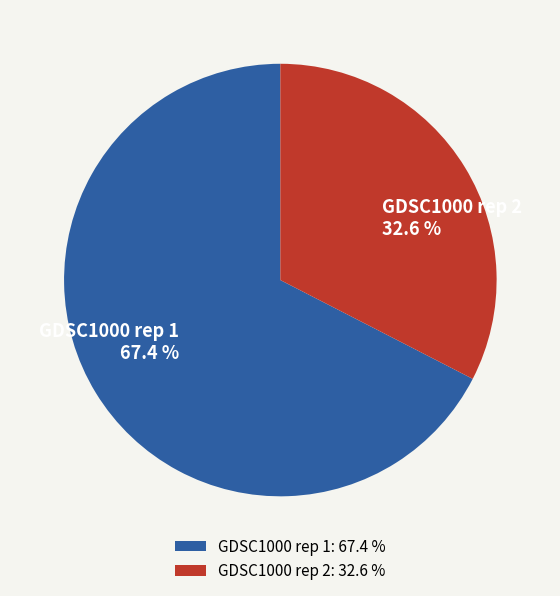

Which has a higher value, GDSC1000 rep 1 or GDSC1000 rep 2?

GDSC1000 rep 1